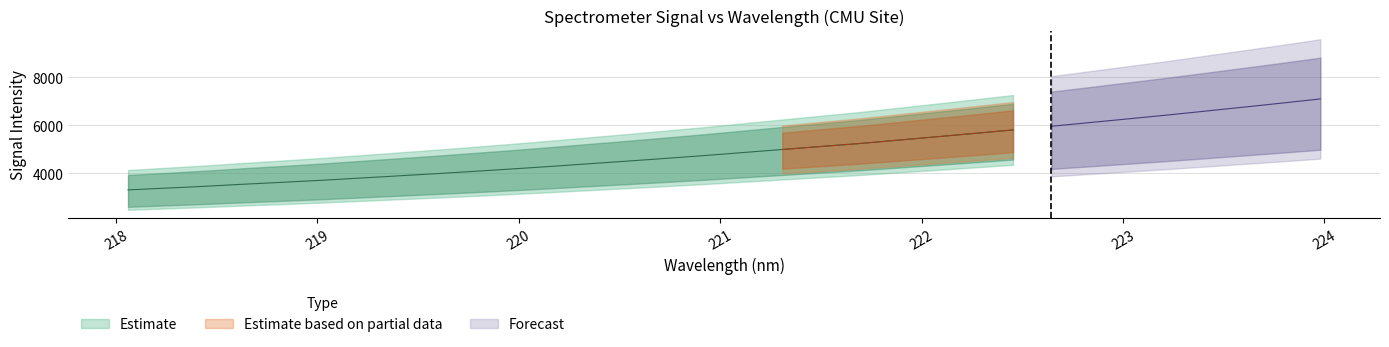

Read the Estimate value at 16.

4870.9